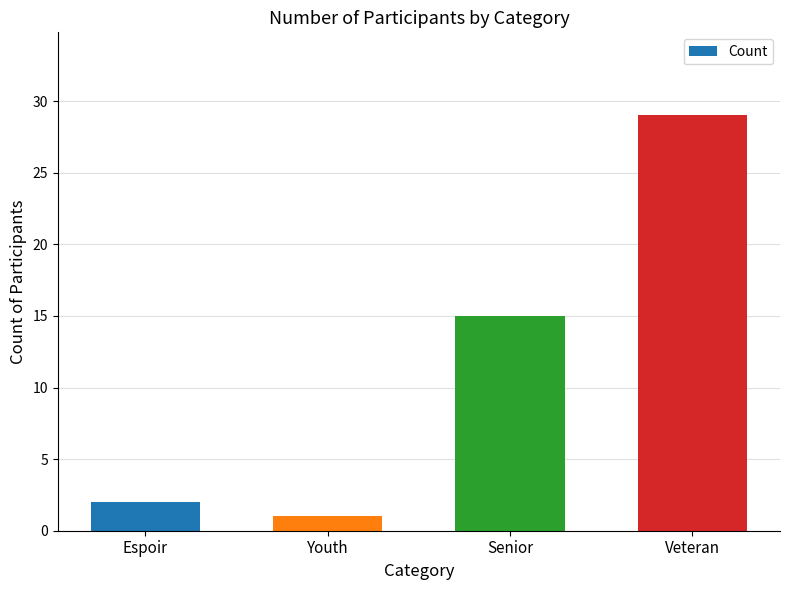

What is the ratio of the value at Veteran to the value at Senior?

1.9